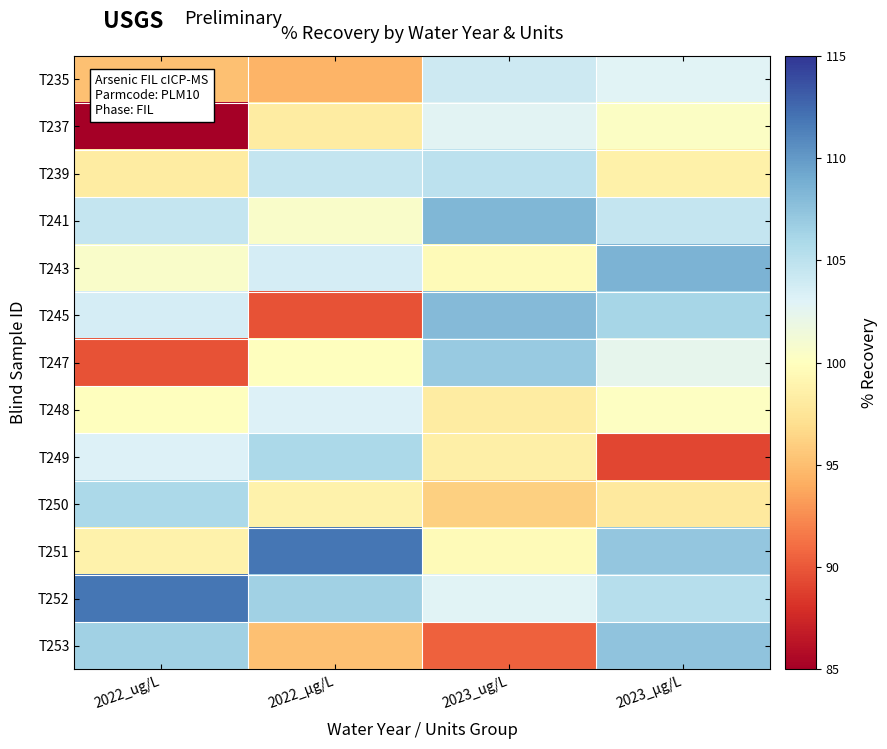

Which series has the largest range (max minus min)?

T237